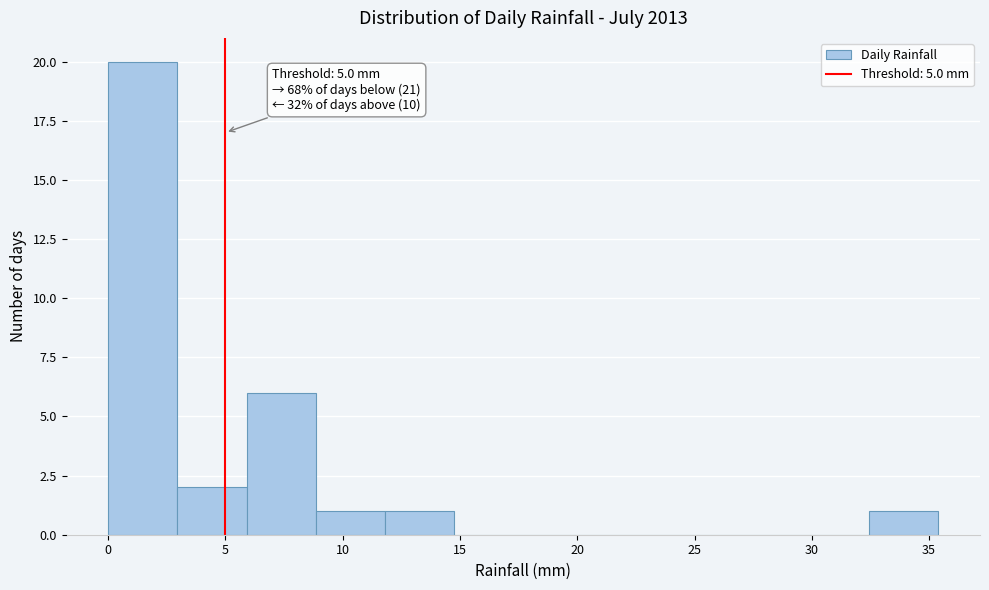

Over which range of the x-axis is the bar tallest?

0.00 to 2.95